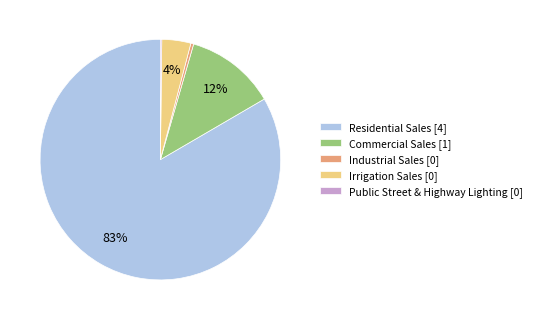

To the nearest percent, what is the average slice percentage?

20%